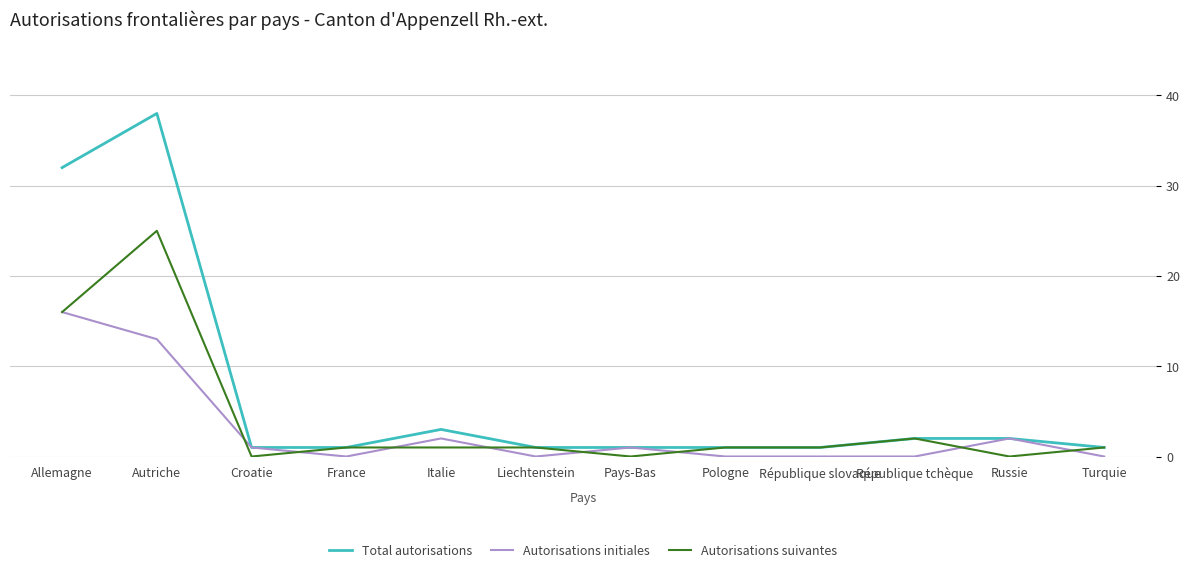

Where does the Autorisations initiales series first go above 1?

Allemagne